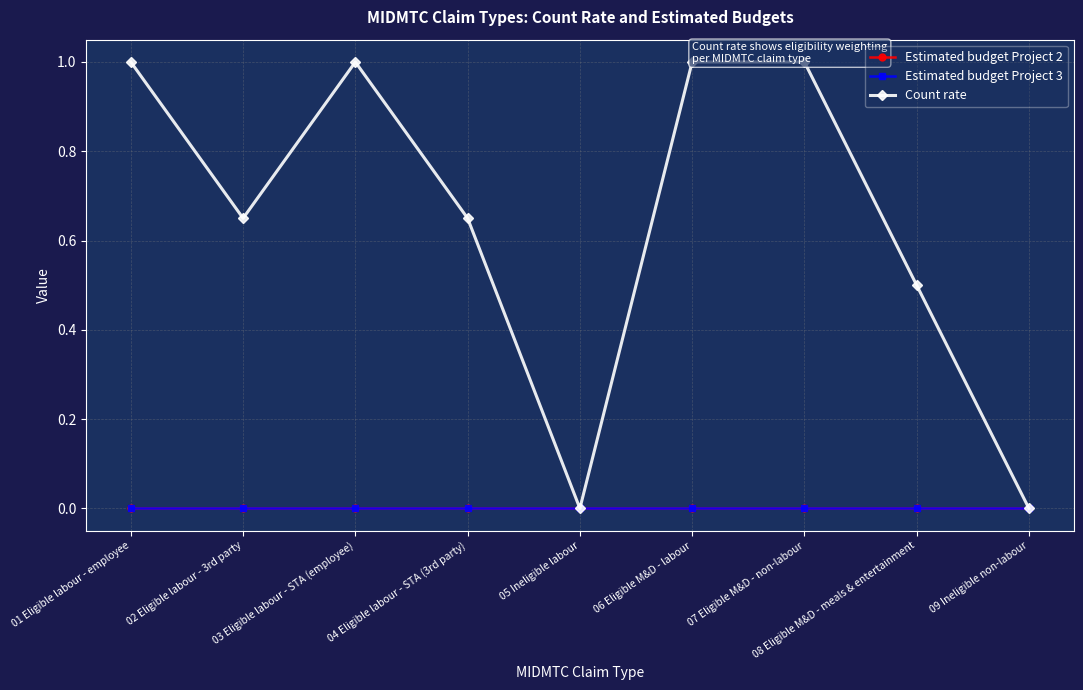

Reading left to right, extract all data points from this chart.

Estimated budget Project 2: 01 Eligible labour - employee=0.0	02 Eligible labour - 3rd party=0.0	03 Eligible labour - STA (employee)=0.0	04 Eligible labour - STA (3rd party)=0.0	05 Ineligible labour=0.0	06 Eligible M&D - labour=0.0	07 Eligible M&D - non-labour=0.0	08 Eligible M&D - meals & entertainment=0.0	09 Ineligible non-labour=0.0
Estimated budget Project 3: 01 Eligible labour - employee=0.0	02 Eligible labour - 3rd party=0.0	03 Eligible labour - STA (employee)=0.0	04 Eligible labour - STA (3rd party)=0.0	05 Ineligible labour=0.0	06 Eligible M&D - labour=0.0	07 Eligible M&D - non-labour=0.0	08 Eligible M&D - meals & entertainment=0.0	09 Ineligible non-labour=0.0
Count rate: 01 Eligible labour - employee=1.0	02 Eligible labour - 3rd party=0.7	03 Eligible labour - STA (employee)=1.0	04 Eligible labour - STA (3rd party)=0.7	05 Ineligible labour=0.0	06 Eligible M&D - labour=1.0	07 Eligible M&D - non-labour=1.0	08 Eligible M&D - meals & entertainment=0.5	09 Ineligible non-labour=0.0